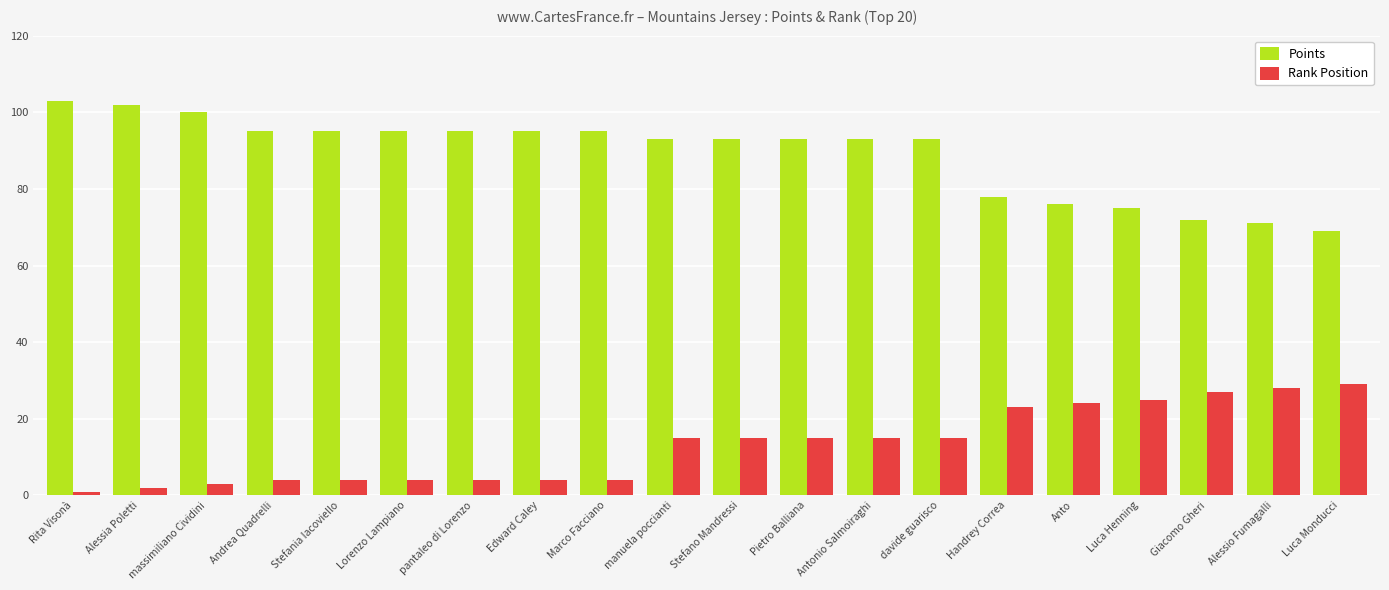

Reading right to left, what are all the values shown in this chart?

Points: 69	71	72	75	76	78	93	93	93	93	93	95	95	95	95	95	95	100	102	103
Rank Position: 29	28	27	25	24	23	15	15	15	15	15	4	4	4	4	4	4	3	2	1